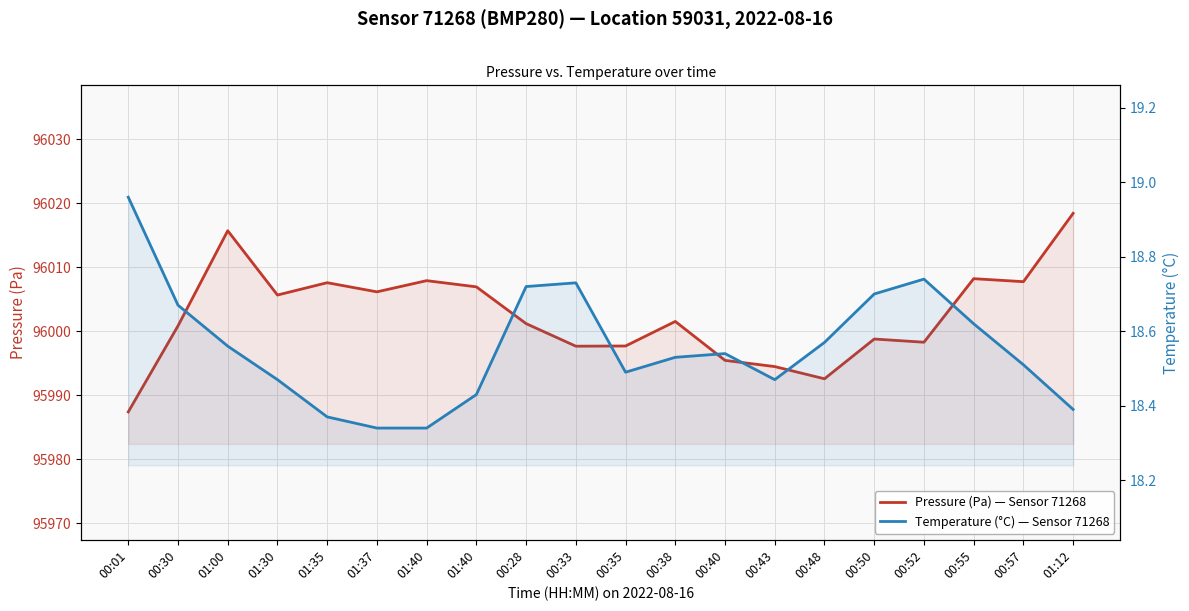

Reading left to right, list all the values displayed in this chart.

Pressure (Pa) — Sensor 71268, BMP280, Location 59031: 95987.4	96000.8	96015.7	96005.7	96007.6	96006.2	96007.9	96006.9	96001.2	95997.7	95997.7	96001.5	95995.4	95994.5	95992.6	95998.8	95998.3	96008.2	96007.8	96018.4
Temperature (°C) — Sensor 71268, BMP280, Location 59031: 19.0	18.7	18.6	18.5	18.4	18.3	18.3	18.4	18.7	18.7	18.5	18.5	18.5	18.5	18.6	18.7	18.7	18.6	18.5	18.4